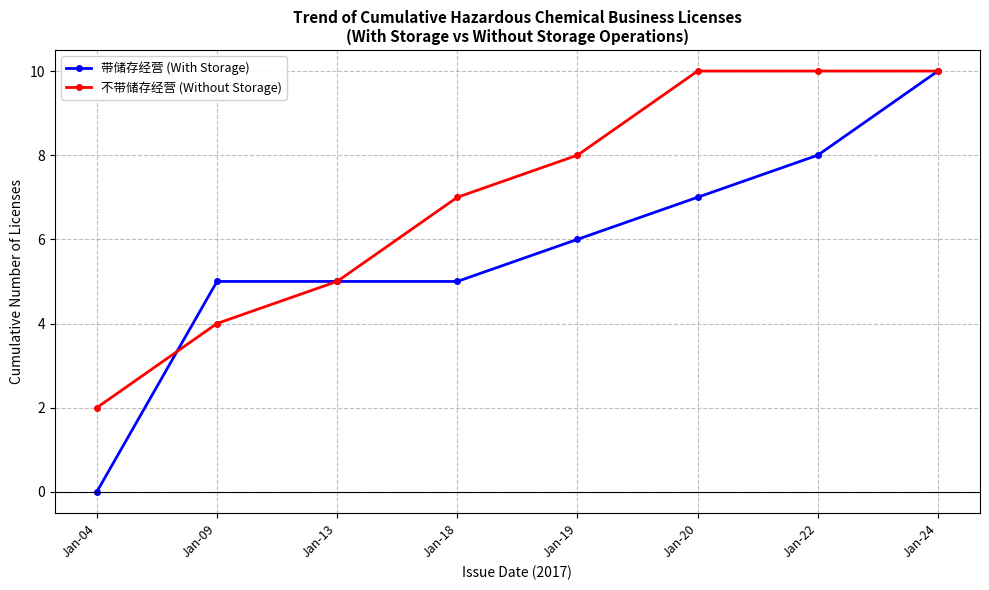

What is the approximate value of 不带储存经营 (Without Storage) at Jan-19?

8